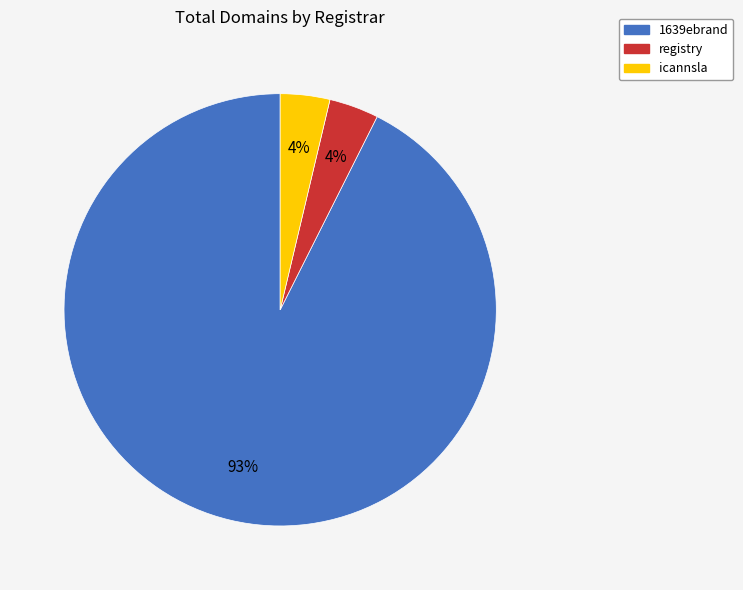

Which category has the biggest portion of the pie?

1639ebrand